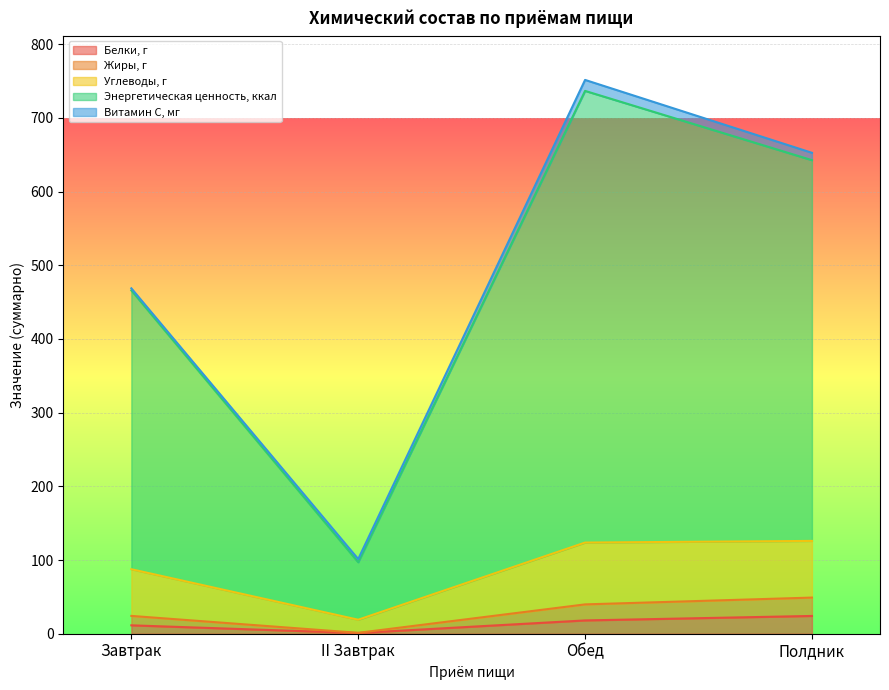

The value of Углеводы, г at Полдник is 149.2. True or false?

False